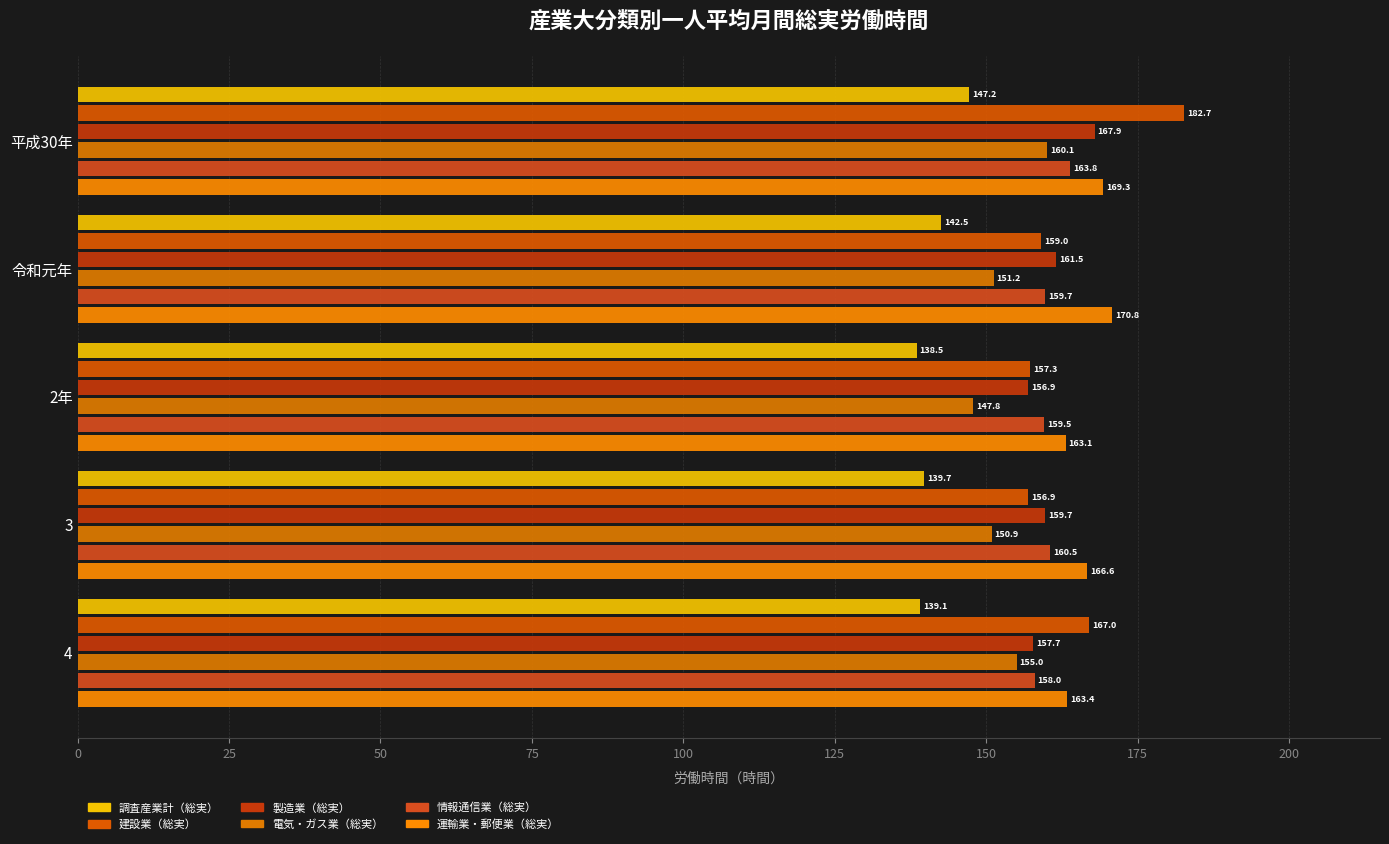

List the labels in order of 運輸業・郵便業（総実） value, largest first.

令和元年, 平成30年, 3, 4, 2年